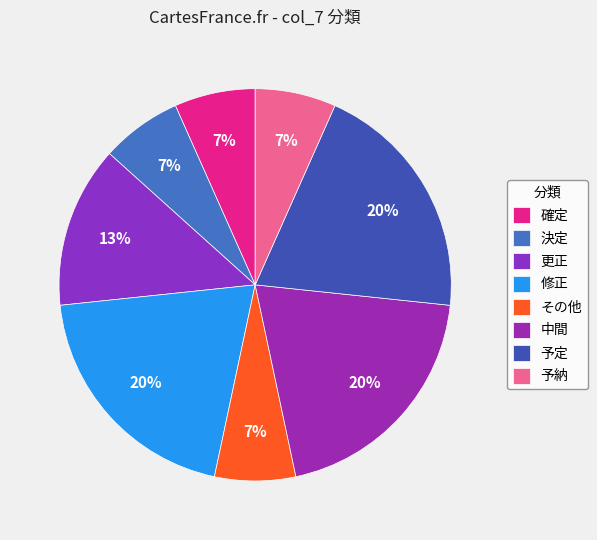

To the nearest percent, what is the difference between the largest and smallest slice percentages?

13%